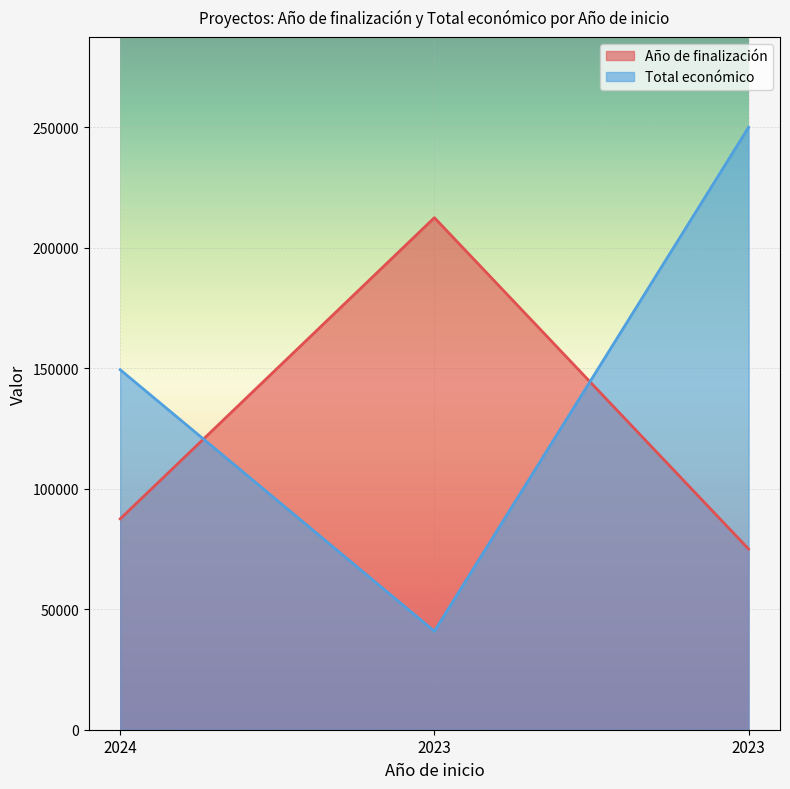

At which label does Total económico reach its peak?

2023